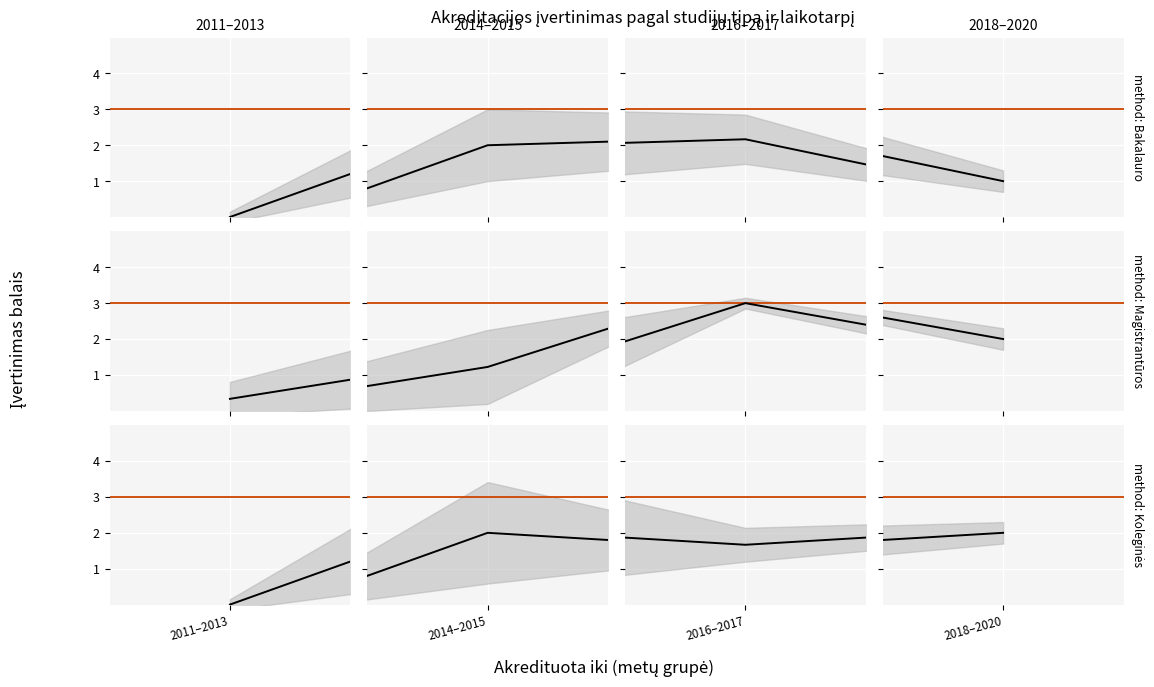

What are all the series names shown in the legend?

Bakalauro studijos, Magistrantūros studijos, Koleginės studijos